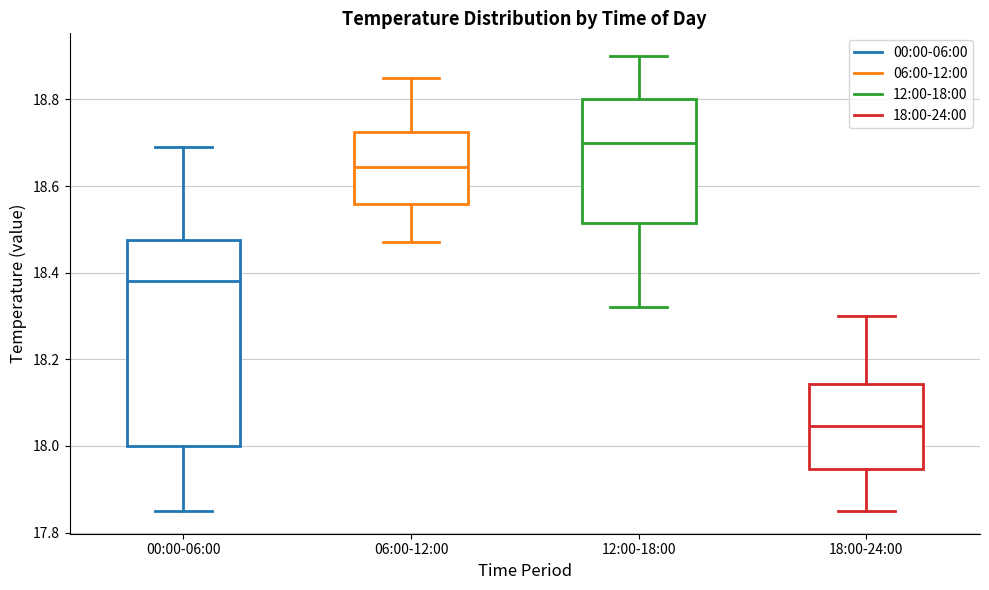

Reading left to right, read every box against the y-axis: the position of its median line, the range the box covers, and the ends of its whiskers. The values are not printed on the chart, so give them approximately, as read against the axis.

00:00-06:00: median 18.38, box 18.00 to 18.48, whiskers 17.86 to 18.70
06:00-12:00: median 18.64, box 18.56 to 18.72, whiskers 18.48 to 18.86
12:00-18:00: median 18.70, box 18.52 to 18.80, whiskers 18.32 to 18.90
18:00-24:00: median 18.04, box 17.94 to 18.14, whiskers 17.86 to 18.30